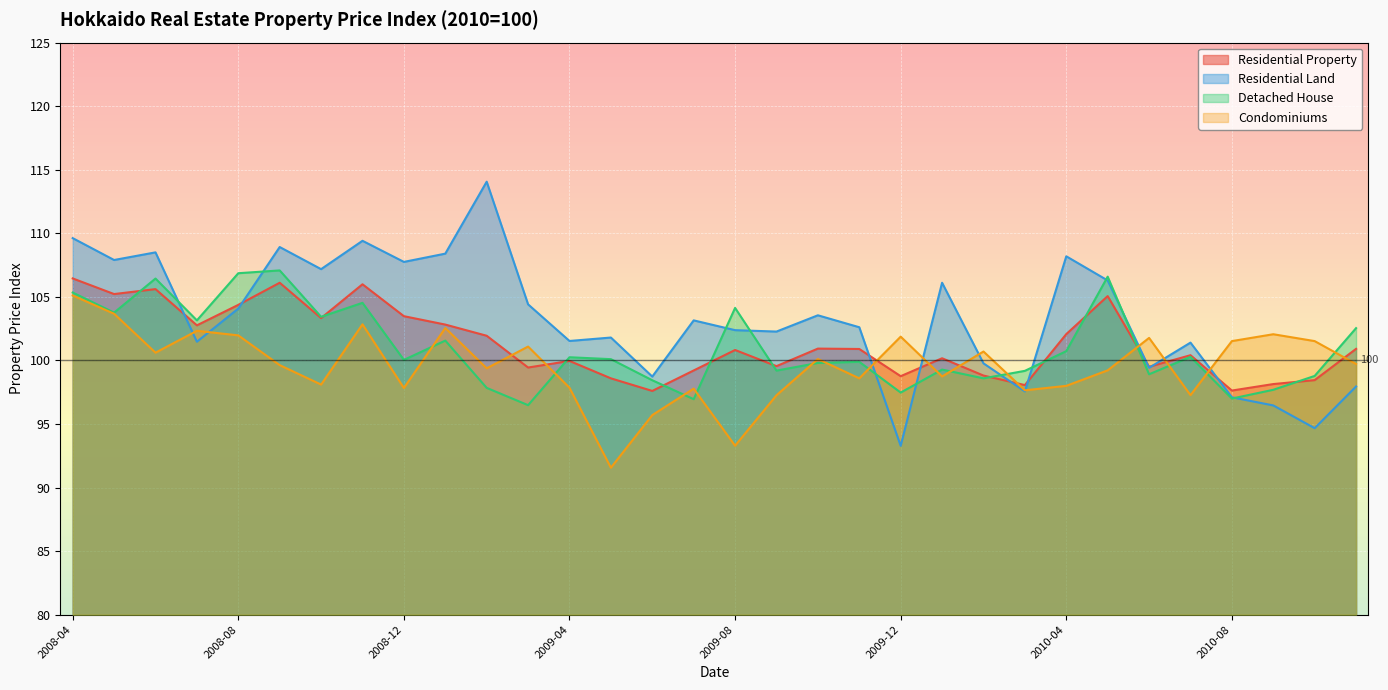

What are all the series names shown in the legend?

Residential Property, Residential Land, Detached House, Condominiums